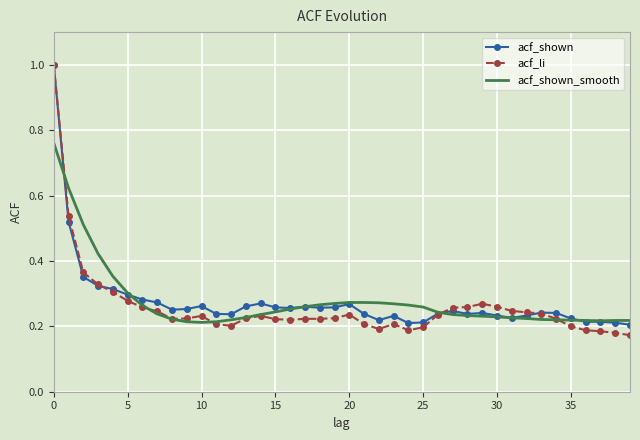

Which series has the largest range (max minus min)?

acf_li